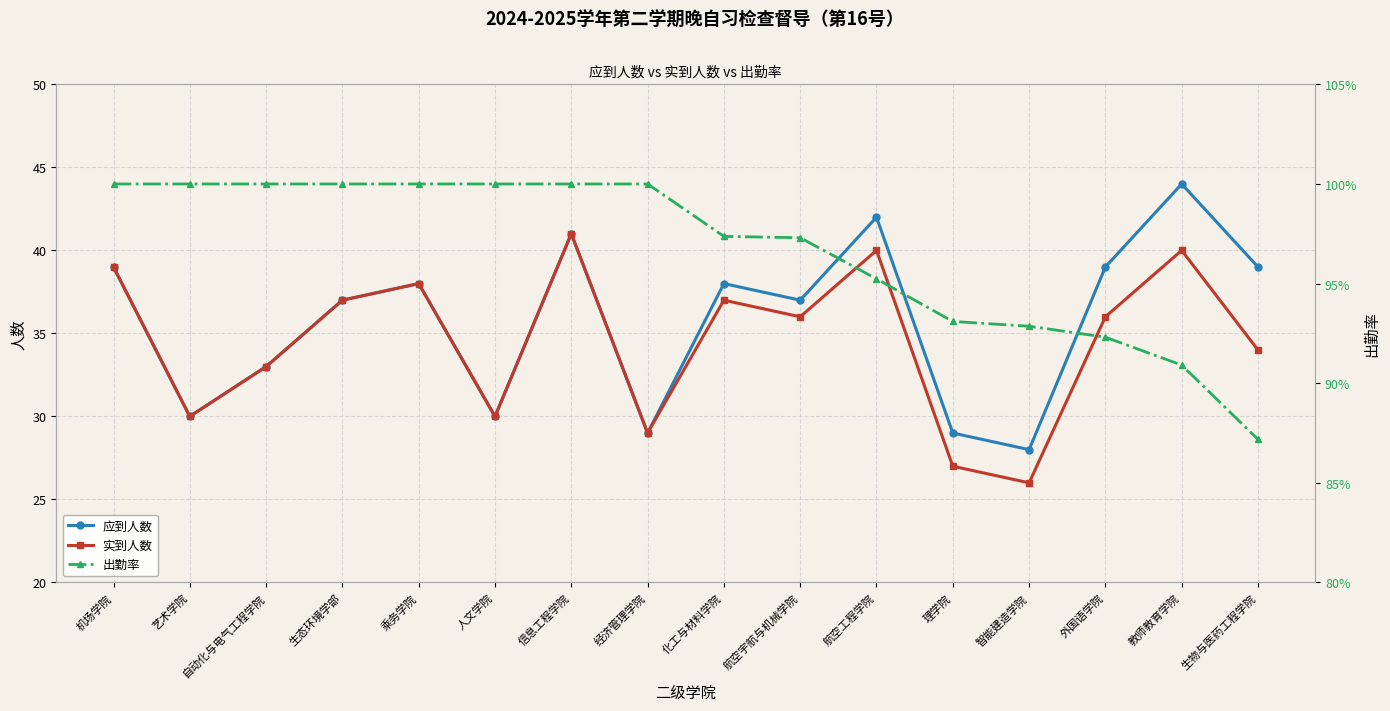

What is the approximate value of 实到人数 at 化工与材料学院, to the nearest 10?

40